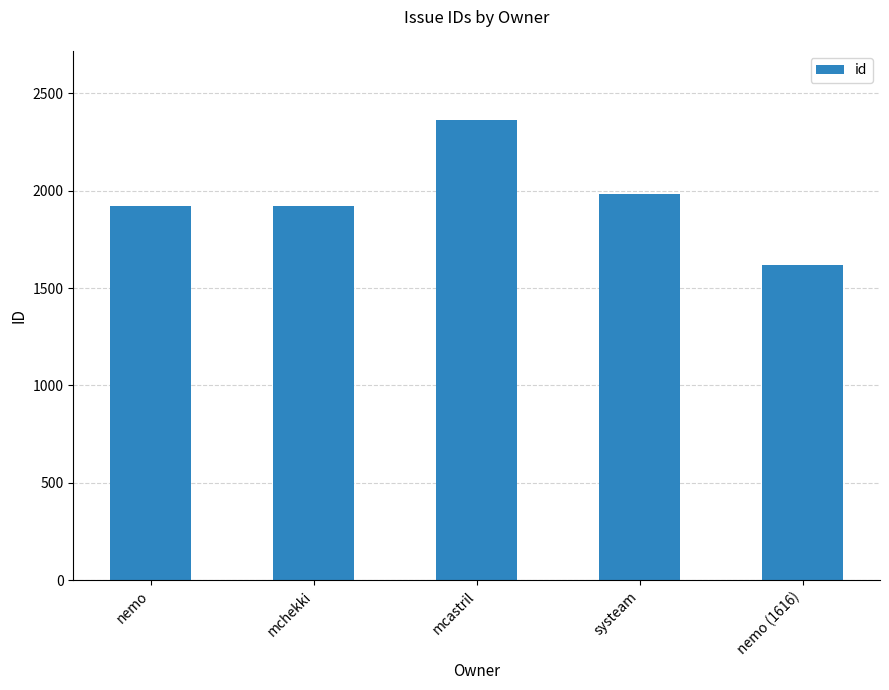

What is the difference between the second highest and minimum values?

367